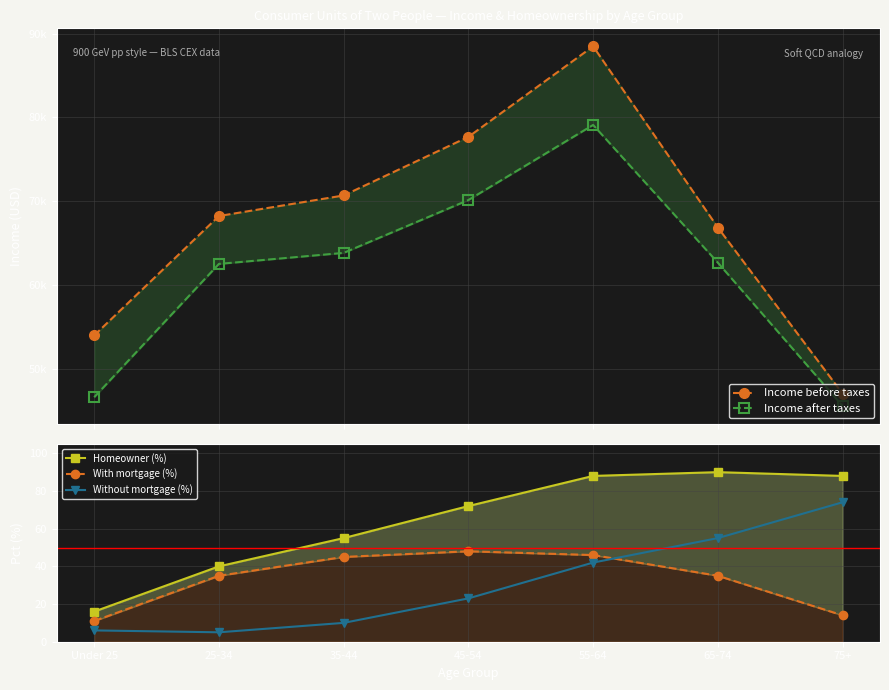

At which label is Homeowner (%) closest to 53?

35-44